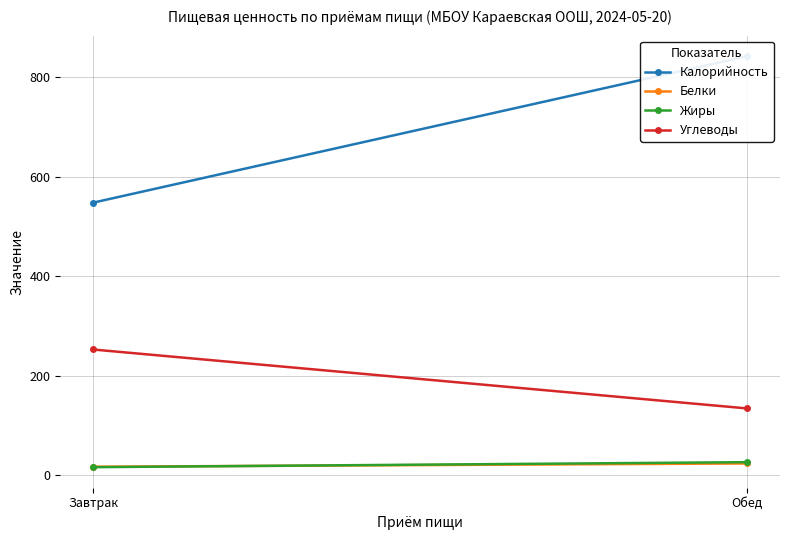

What are all the series names shown in the legend?

Калорийность, Белки, Жиры, Углеводы